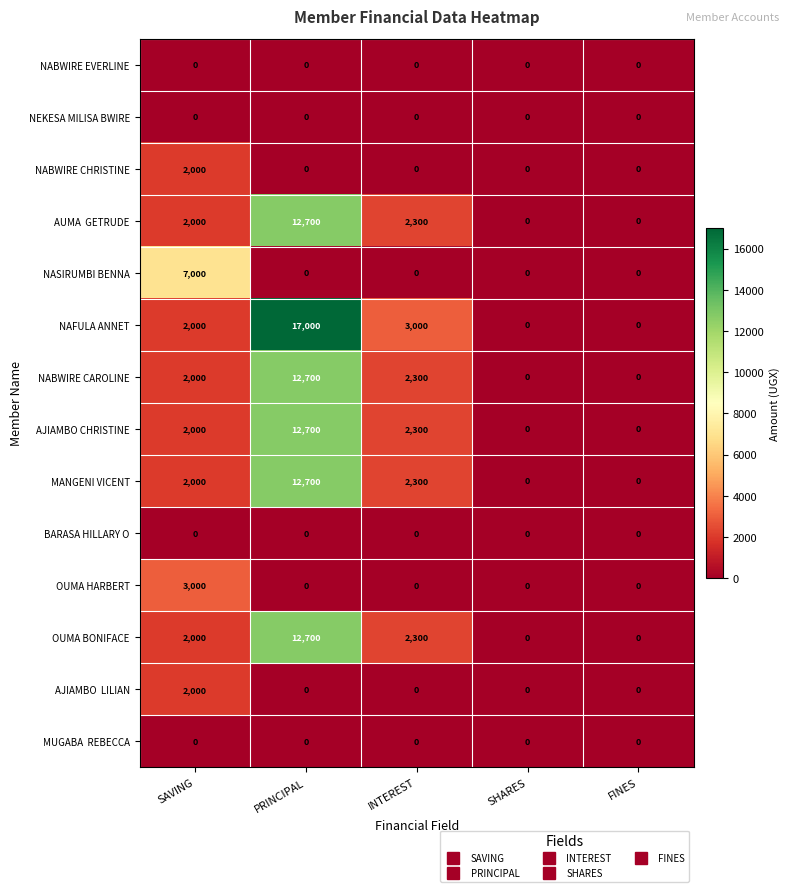

What is the maximum value for NASIRUMBI BENNA?

7000